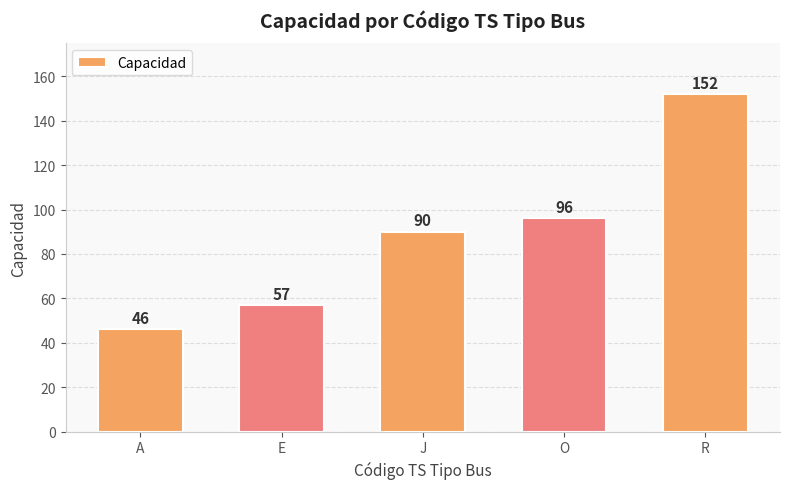

Which category has the lowest value across all series?

A